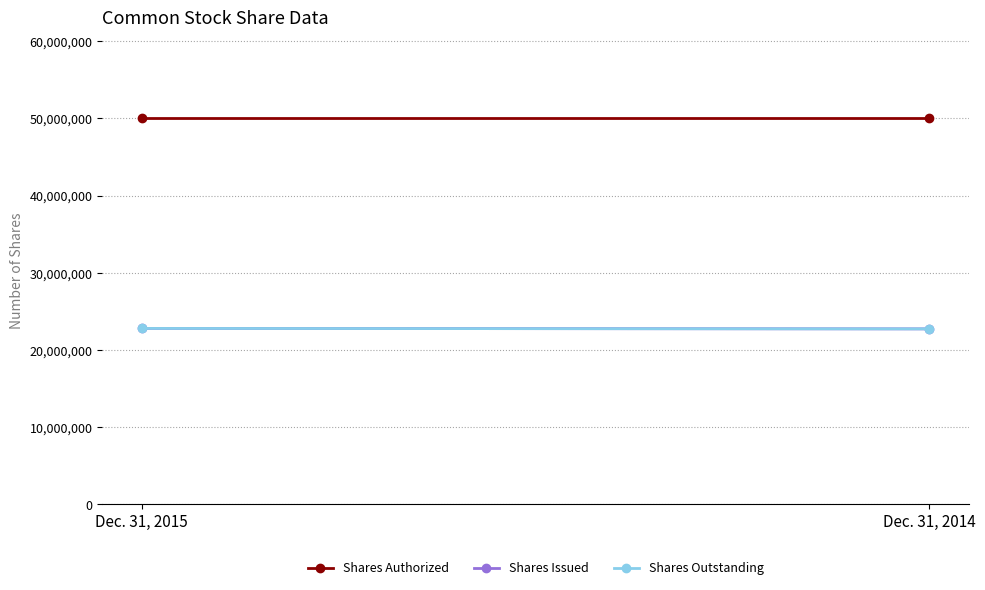

What is the minimum value for Shares Authorized?

50000000